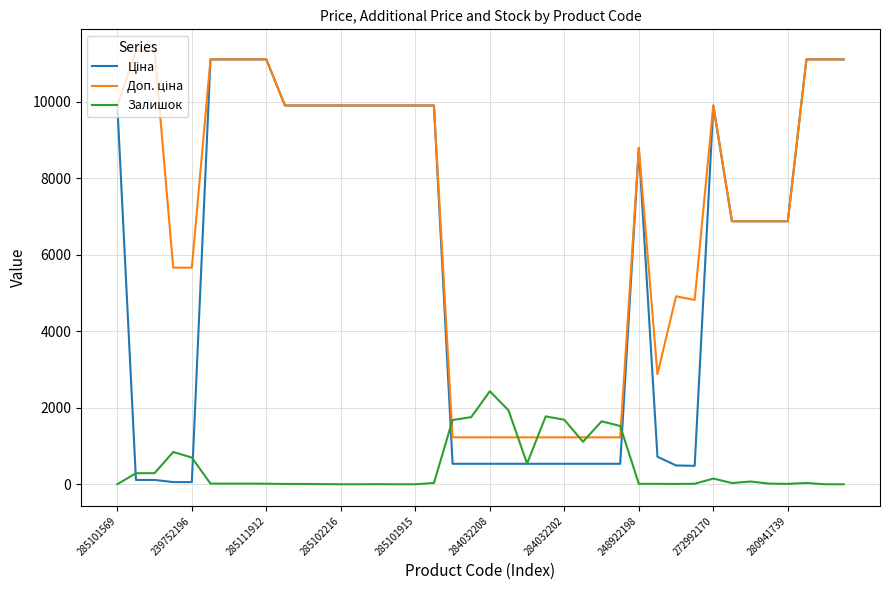

What is the maximum value for Залишок?

2433.0